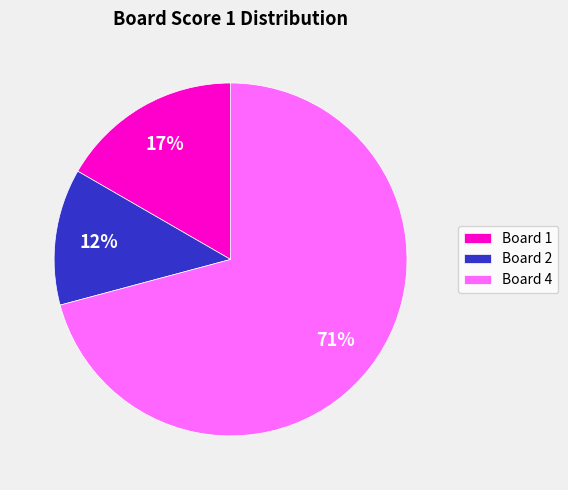

Rank the categories by value from lowest to highest.

Board 2, Board 1, Board 4